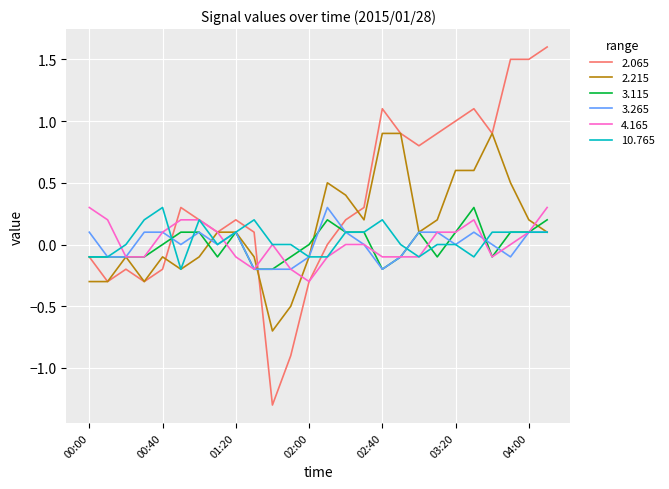

What is the sum of all 2.065 values?

9.1